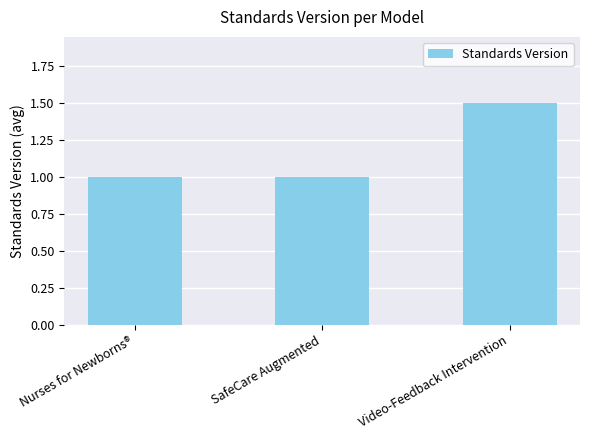

Are the bars horizontal?

No